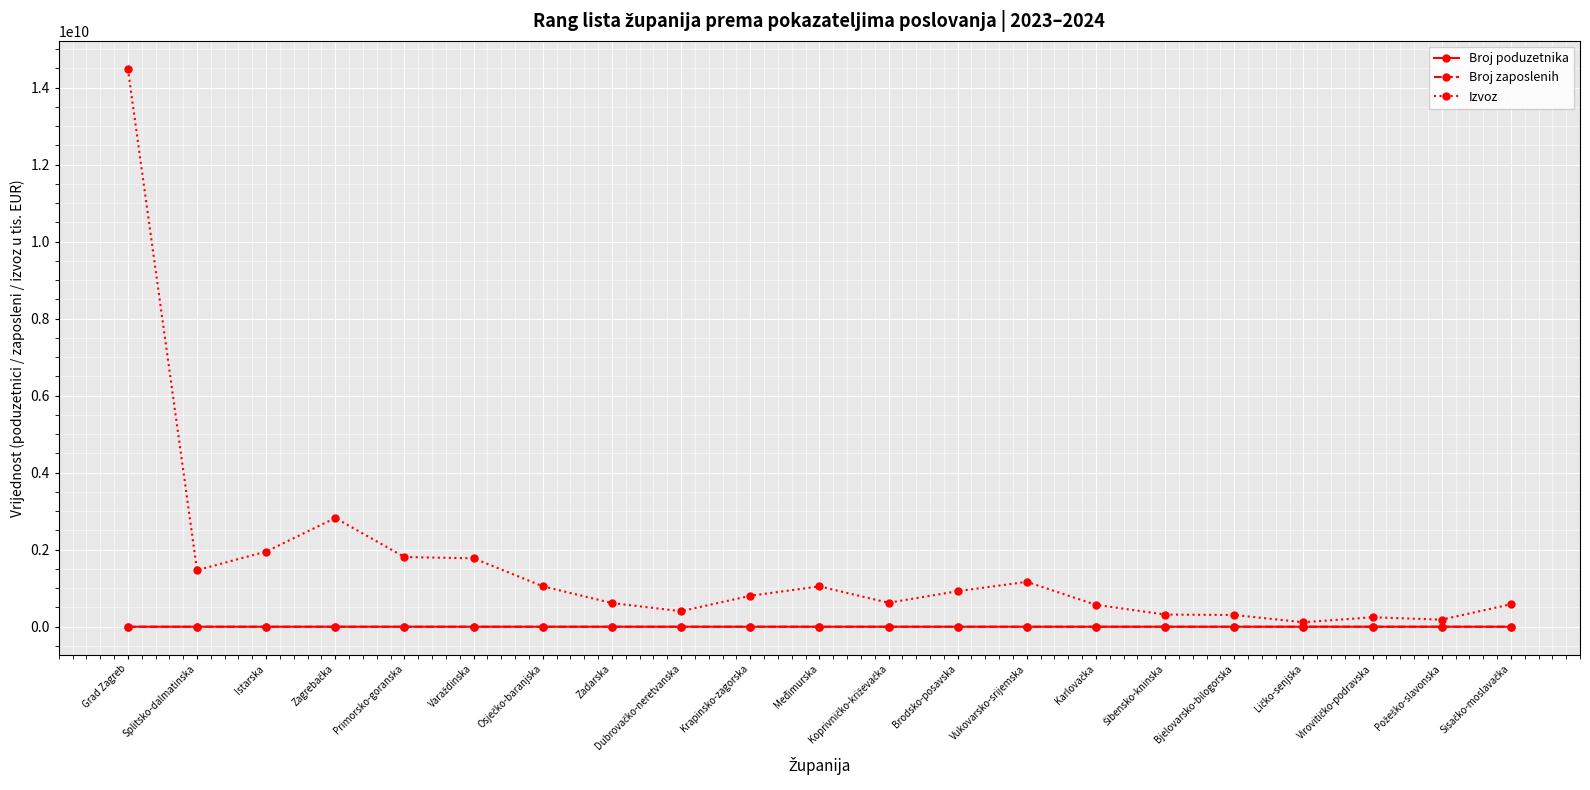

True or false: Broj poduzetnika and Broj zaposlenih intersect in this chart.

False